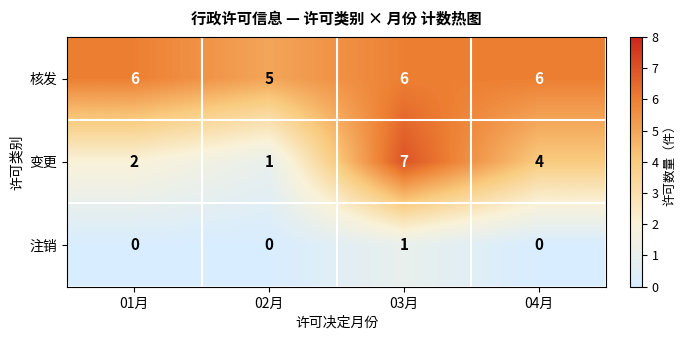

Between 03月 and 04月, which series saw the biggest shift?

变更